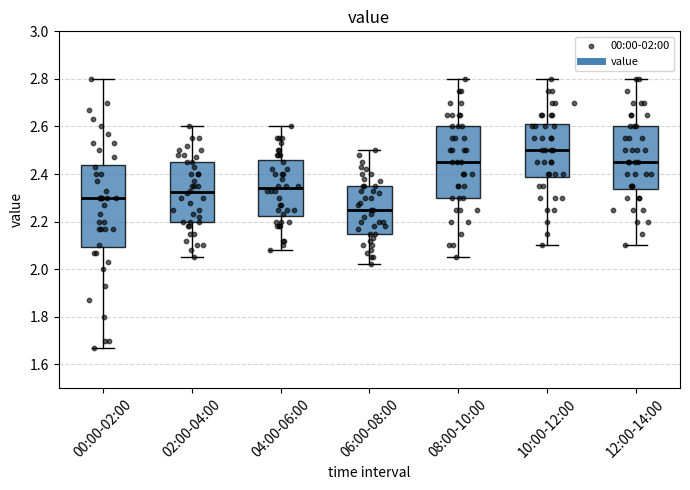

Comparing the boxes themselves (not the whiskers), which one is the tallest?

00:00-02:00